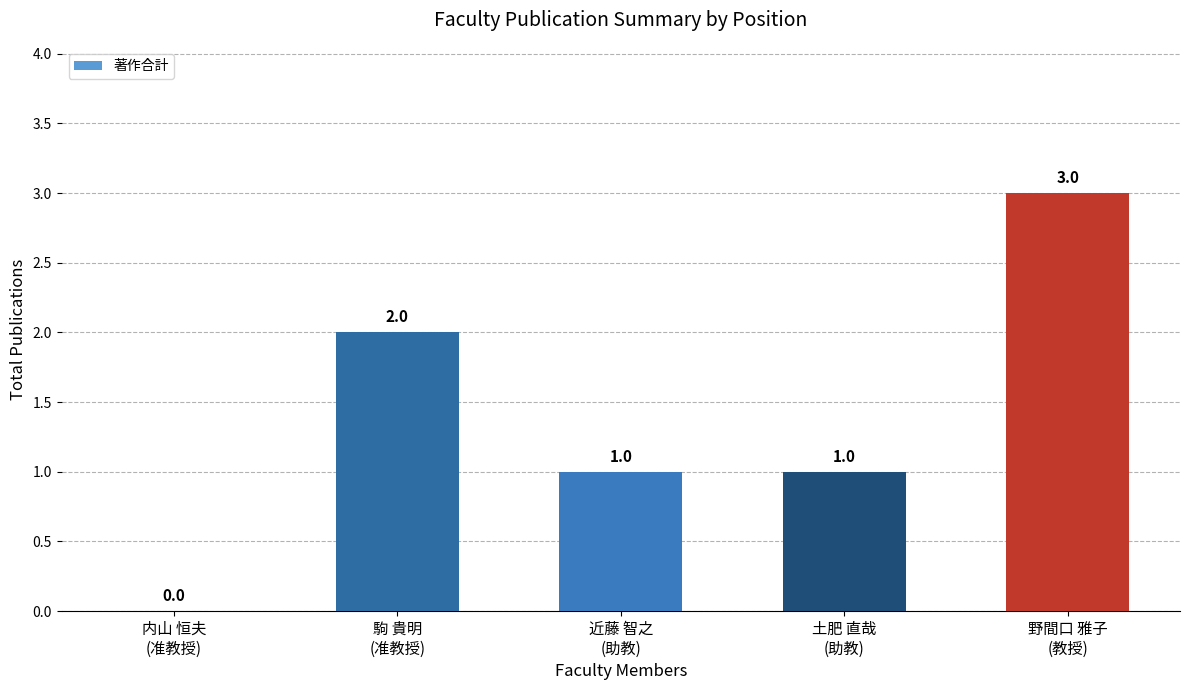

What is the average value?

1